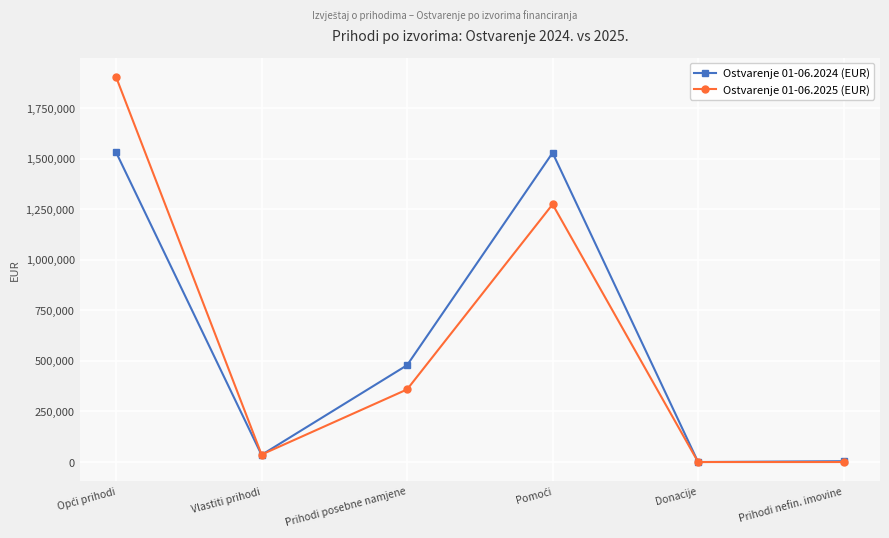

Rank the series at Prihodi posebne namjene from highest to lowest value.

Ostvarenje 01-06.2024 (EUR), Ostvarenje 01-06.2025 (EUR)